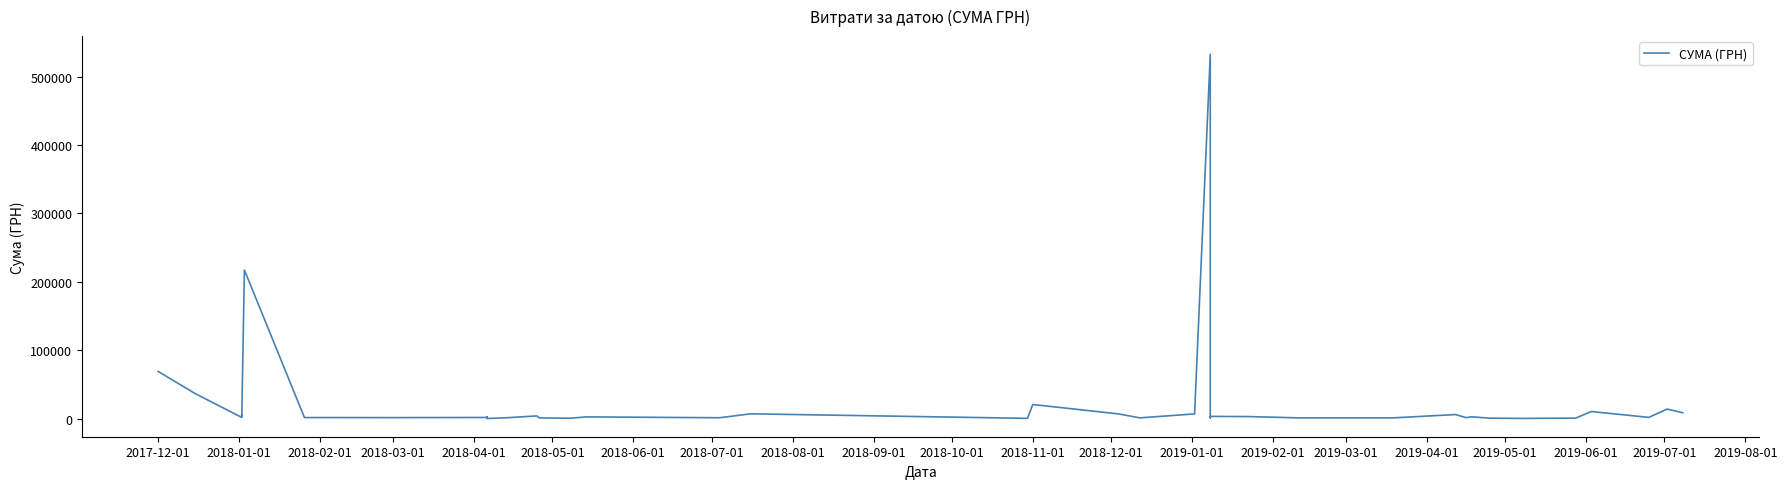

Reading left to right, what are all the values shown in this chart?

68900.0	36900.0	1653.8	5916.0	3572.0	217326.8	1540.8	1432.4	1639.6	2358.0	765.0	125.0	1162.7	3919.4	995.0	578.0	2490.0	1245.0	7000.0	360.0	20625.0	6800.0	1070.0	6863.2	532782.7	1110.0	3234.0	2939.9	1051.9	1066.0	5900.1	1360.0	2636.8	647.0	237.1	720.0	10350.0	1785.0	13939.2	8539.7